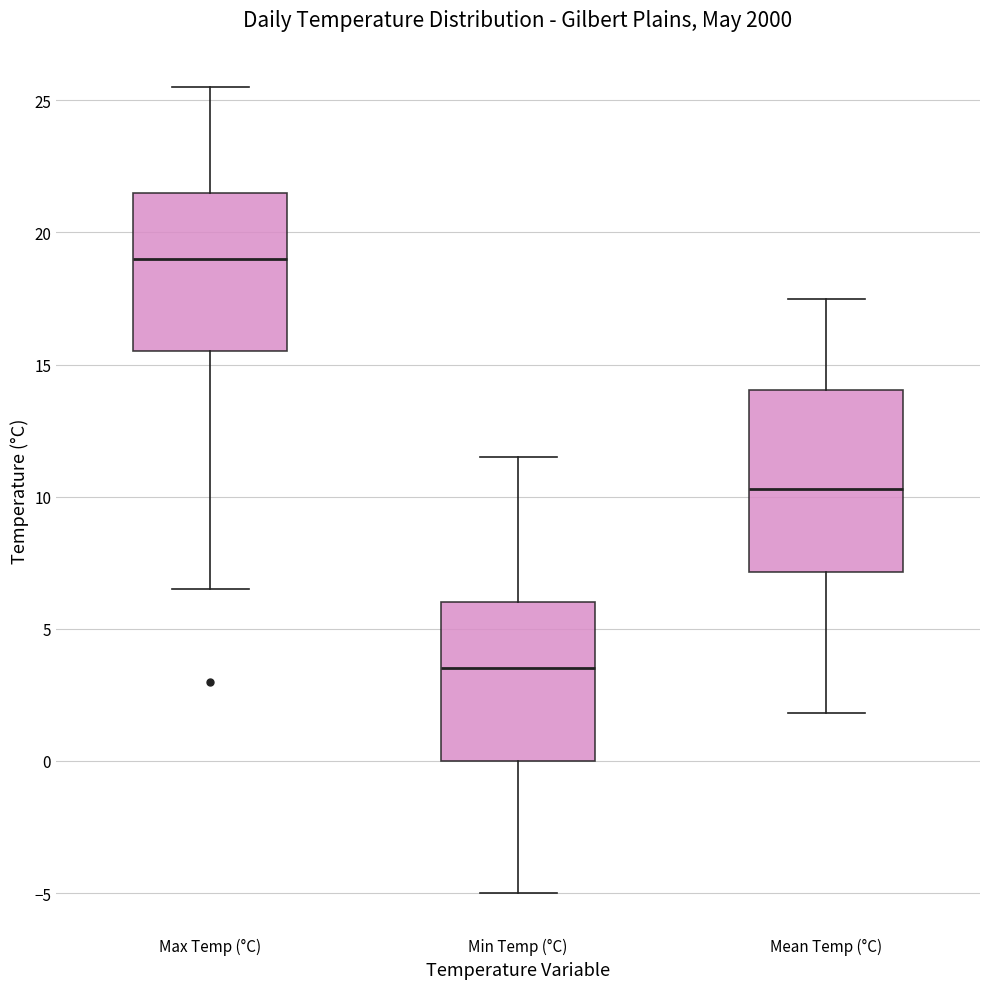

Where is the upper edge of the box for Max Temp (°C) on the y-axis? The values are not printed on the chart, so give them approximately, as read against the axis.

21.5